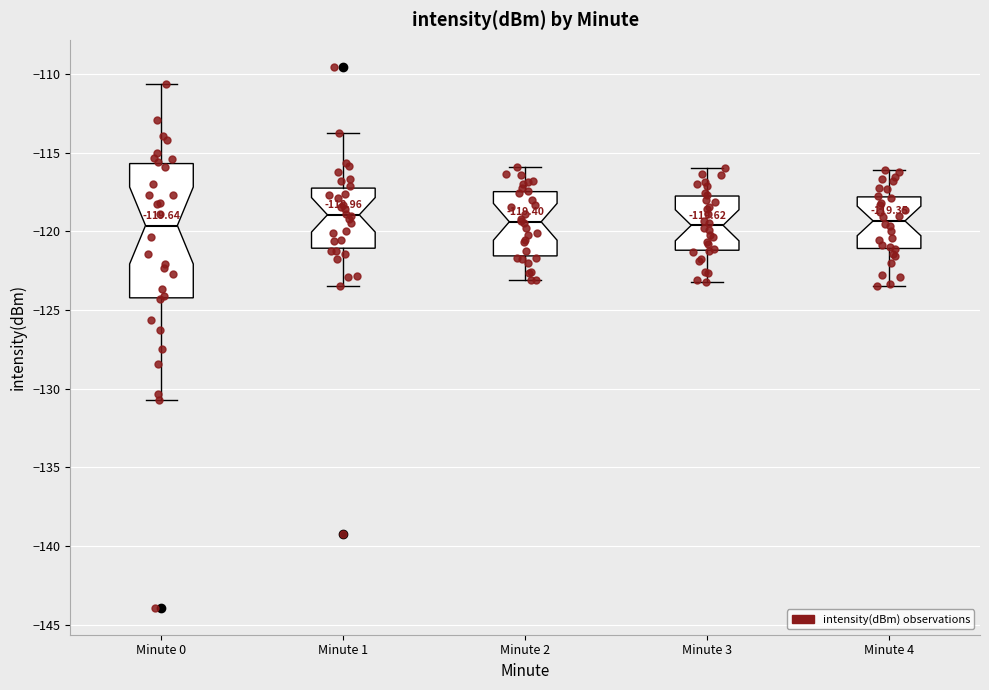

Which box is the tallest, from its lower edge to its upper edge?

Minute 0